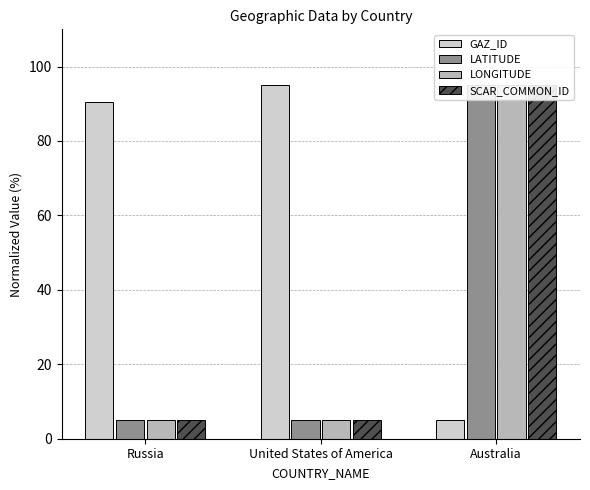

Which series changed the most between United States of America and Australia?

GAZ_ID